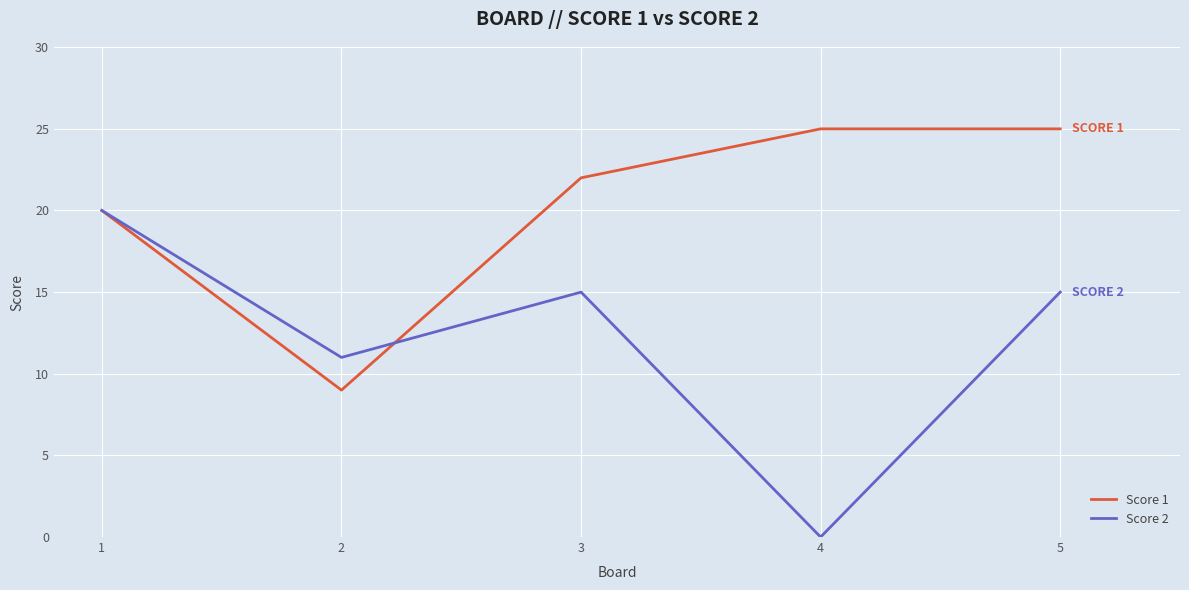

How many Score 2 values are between 11 and 15?

3